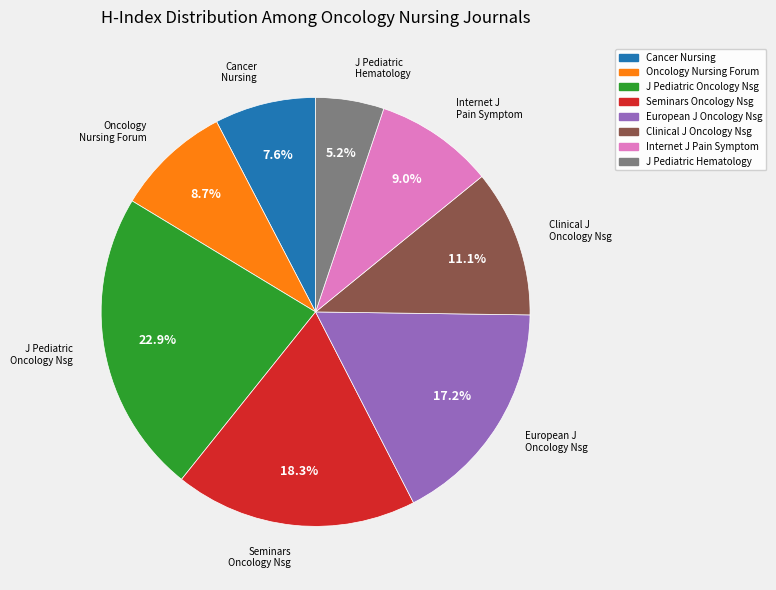

Does any single category account for the majority?

No